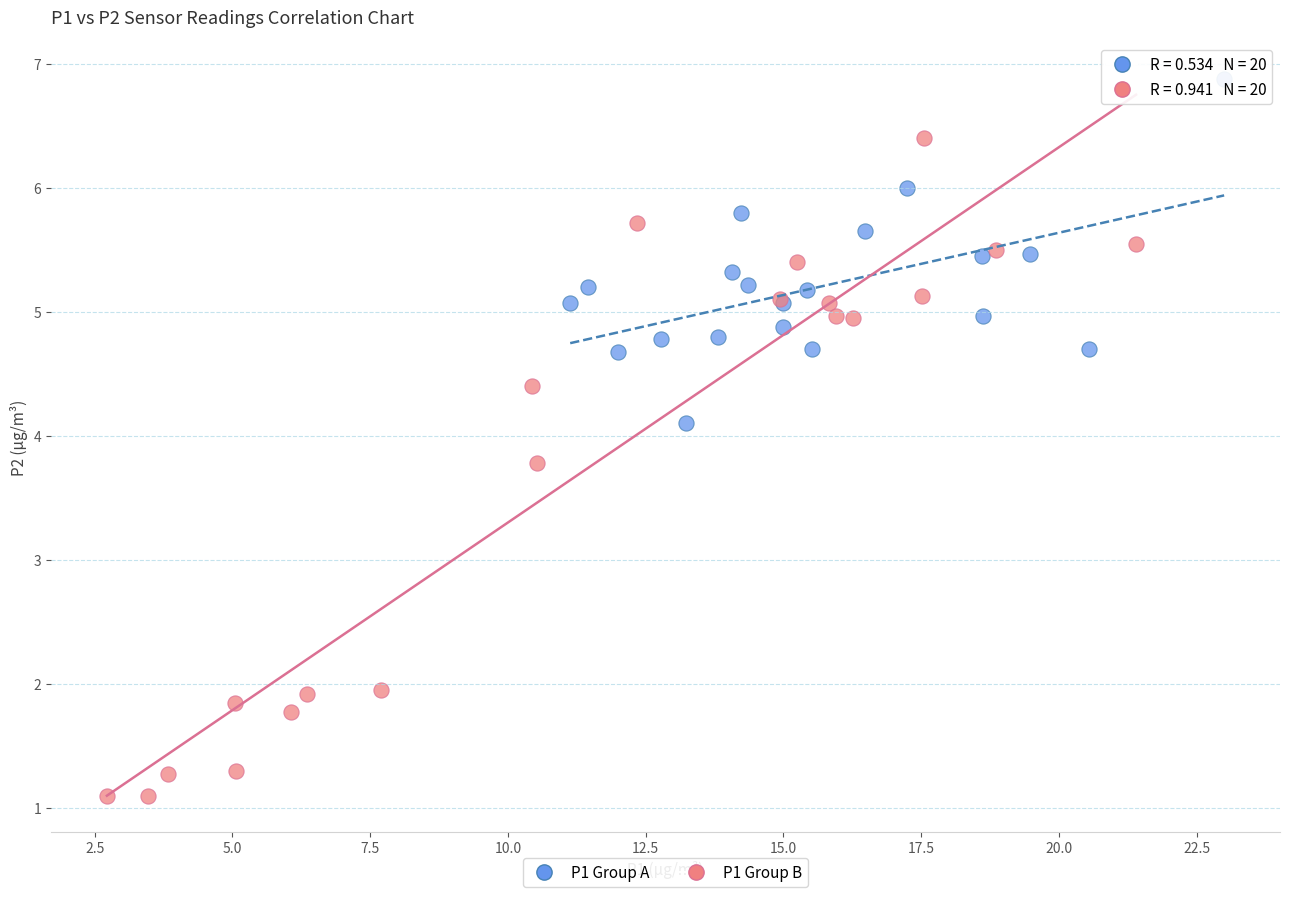

What are all the series names shown in the legend?

P1 Group A, P1 Group B